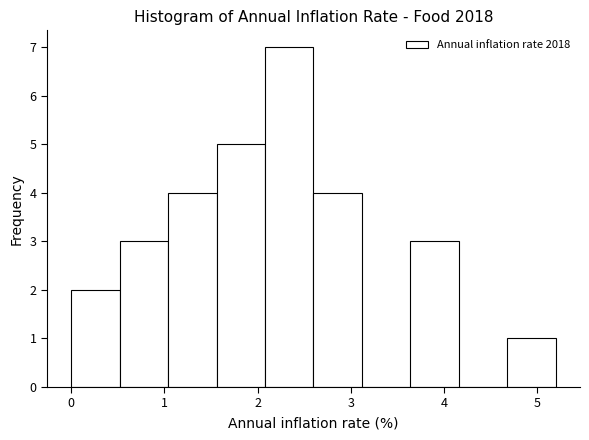

Which range on the x-axis has the tallest bar?

2.08 to 2.60